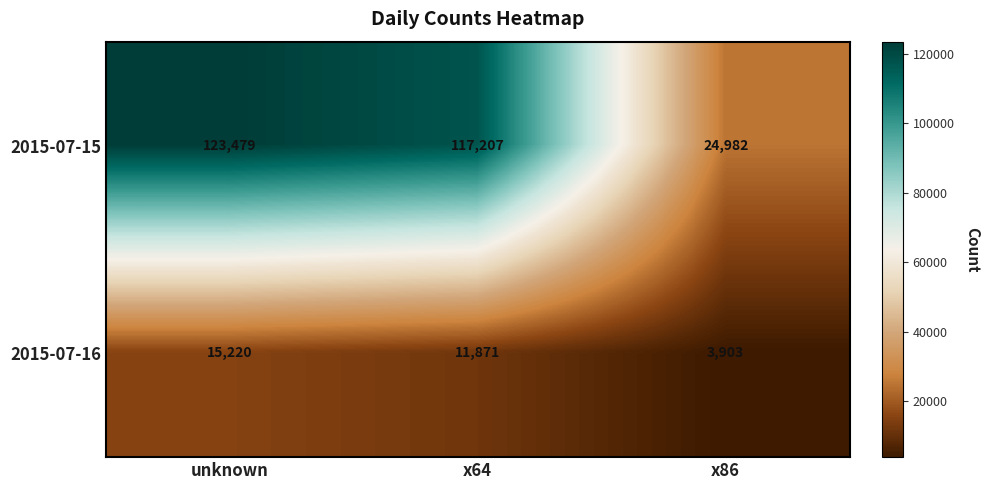

Reading left to right, transcribe all the data shown in this chart.

2015-07-15: unknown=123479	x64=117207	x86=24982
2015-07-16: unknown=15220	x64=11871	x86=3903